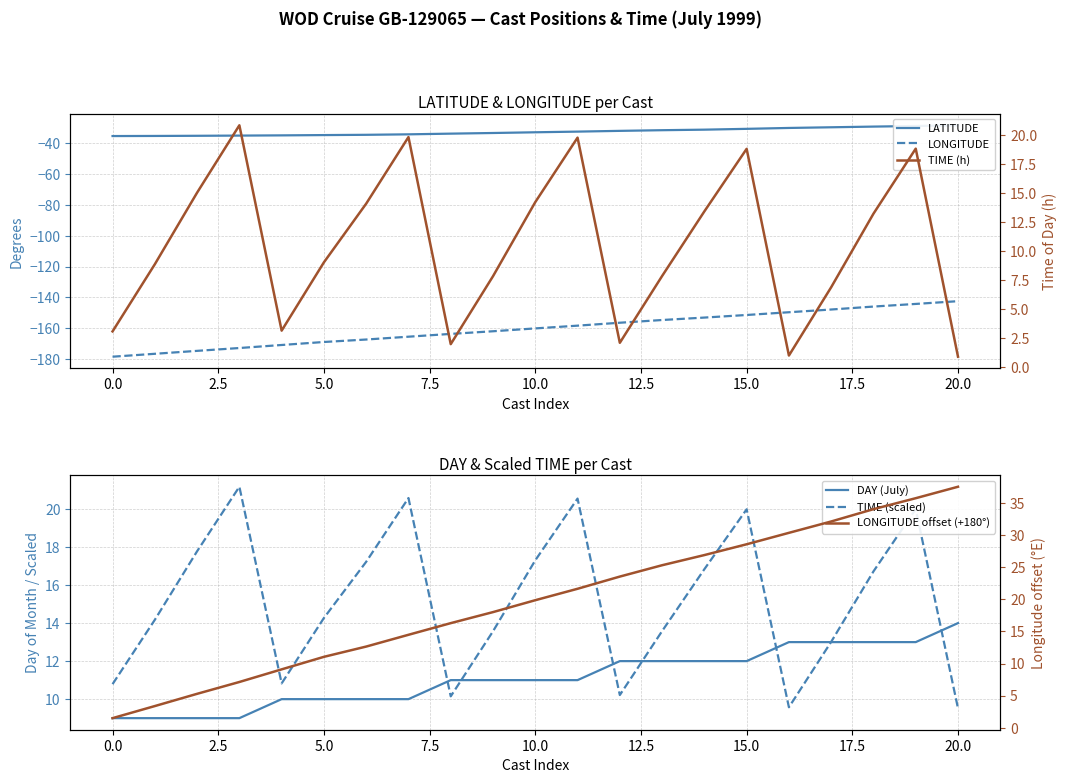

Reading right to left, what are all the values shown in this chart?

LATITUDE: -28.3	-28.7	-29.1	-29.6	-30.0	-30.6	-31.1	-31.4	-31.9	-32.4	-32.8	-33.3	-33.7	-34.1	-34.4	-34.6	-34.8	-35.0	-35.1	-35.2	-35.2
LONGITUDE: -142.5	-144.2	-145.9	-147.9	-149.6	-151.4	-153.1	-154.7	-156.4	-158.3	-160.1	-162.0	-163.7	-165.5	-167.3	-168.9	-170.9	-172.9	-174.7	-176.6	-178.5
TIME (h): 0.9	18.9	13.2	6.9	1.0	18.8	13.4	7.8	2.1	19.8	14.2	7.8	2.0	19.9	14.1	9.0	3.1	20.9	15.1	8.9	3.1
DAY (July): 14.0	13.0	13.0	13.0	13.0	12.0	12.0	12.0	12.0	11.0	11.0	11.0	11.0	10.0	10.0	10.0	10.0	9.0	9.0	9.0	9.0
TIME (scaled): 9.5	20.0	16.7	13.0	9.6	20.0	16.8	13.6	10.2	20.6	17.3	13.6	10.1	20.6	17.2	14.3	10.8	21.2	17.8	14.2	10.8
LONGITUDE offset (+180°): 37.5	35.8	34.1	32.1	30.4	28.6	26.9	25.3	23.6	21.7	19.9	18.0	16.3	14.5	12.7	11.1	9.1	7.1	5.3	3.4	1.5